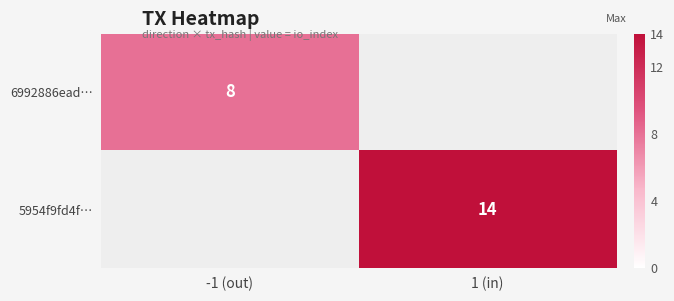

The value of 5954f9fd4f… at 1 (in) is 21. True or false?

False